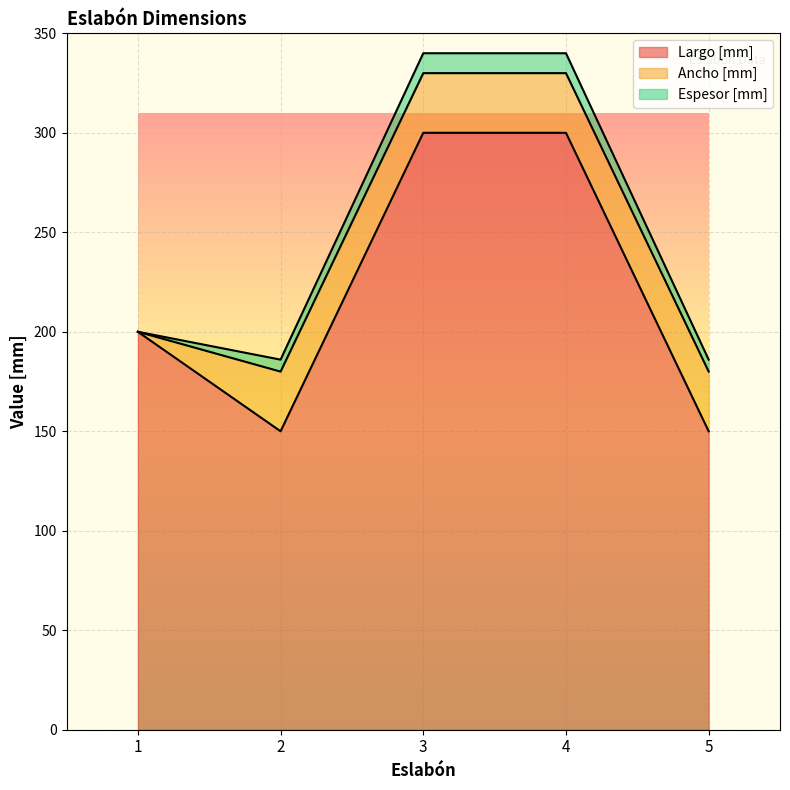

How many data points in Largo [mm] are less than 200?

2